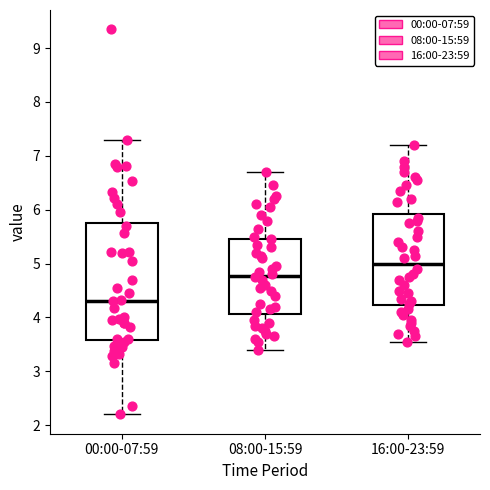

Which box has the highest median line?

16:00-23:59